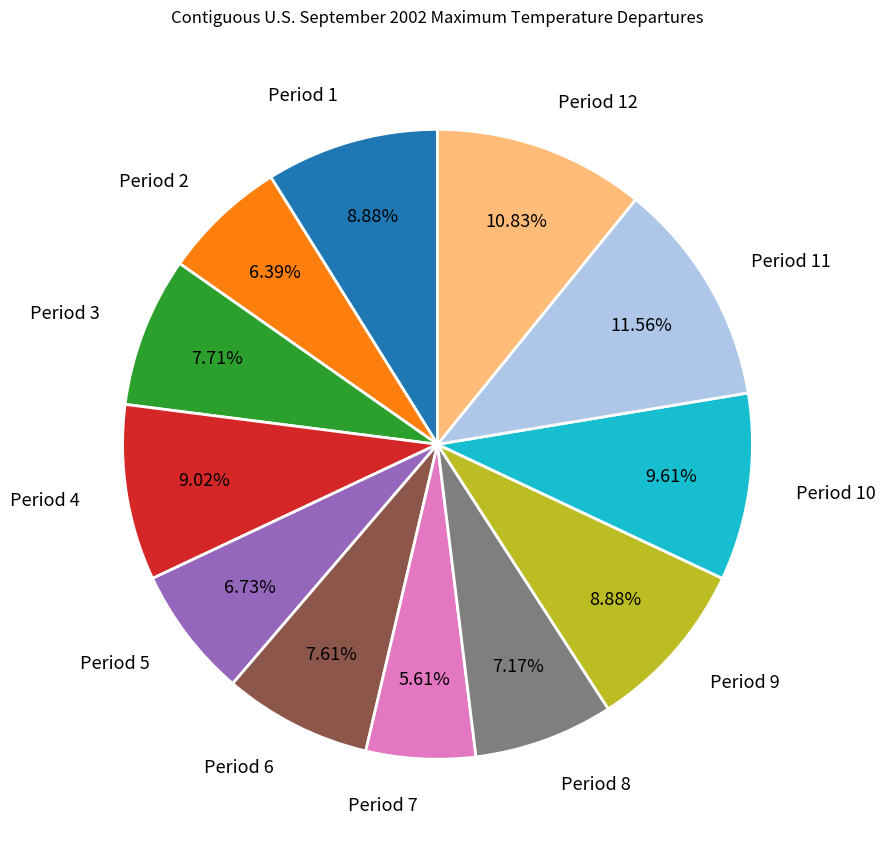

Is the sum of Period 3 and Period 5 greater than half?

No